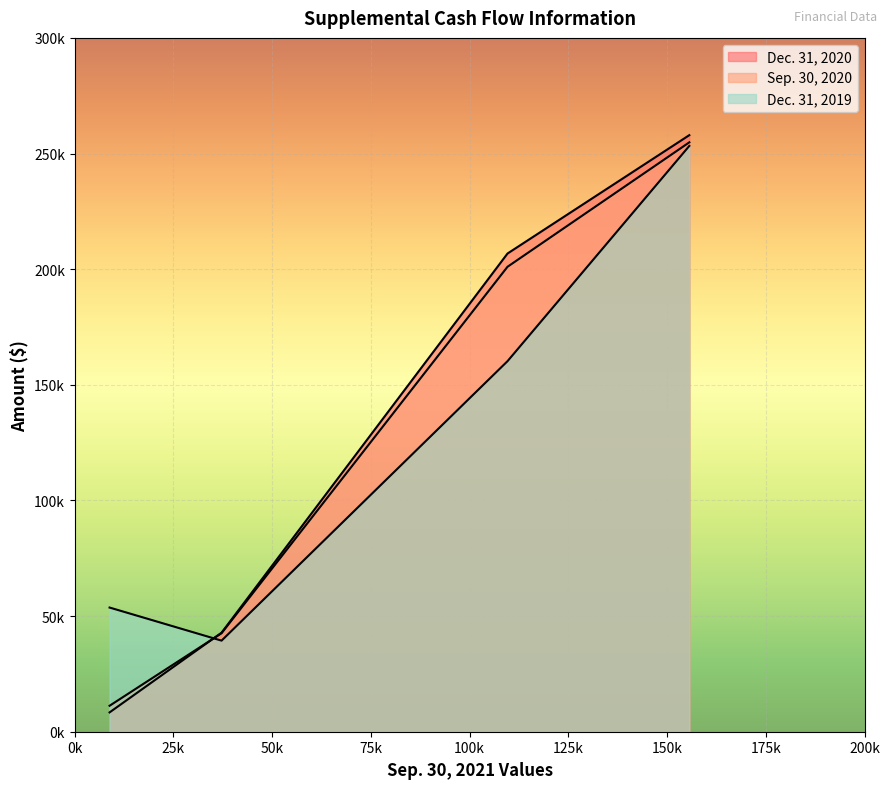

True or false: Dec. 31, 2019 has a value of 95771 at Restricted cash – current.

False